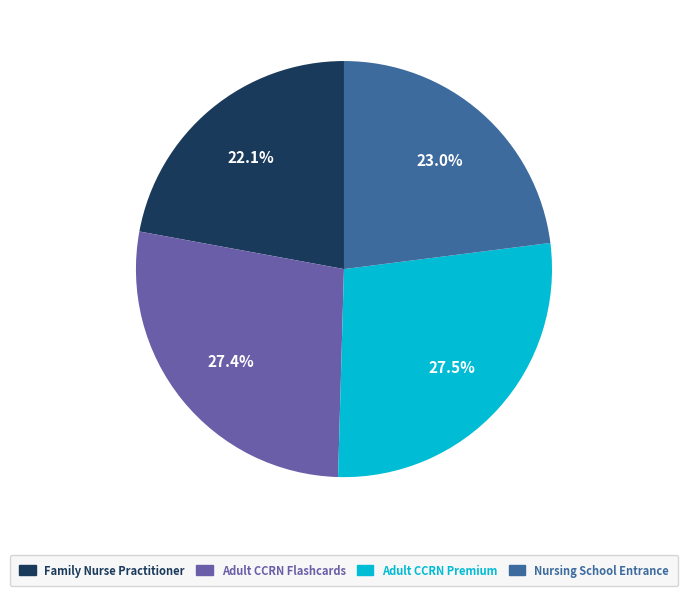

Is there any slice that represents more than half of the pie?

No